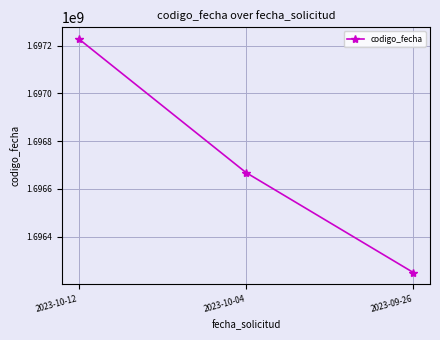

Which category has the lowest value across all series?

2023-09-26